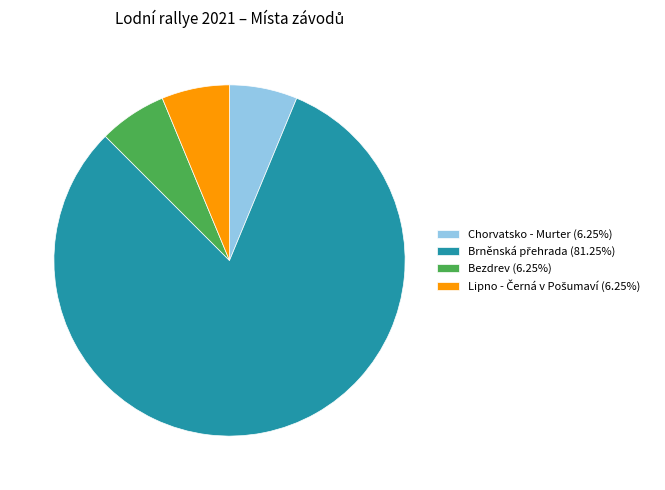

Is there a majority slice in this chart?

Yes